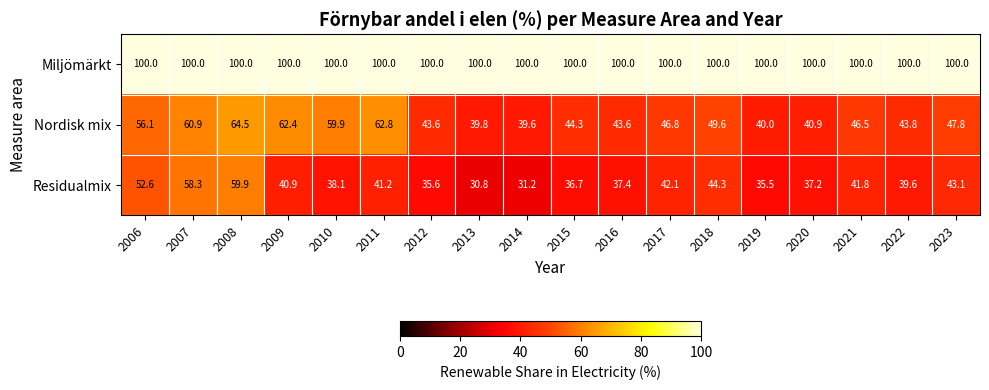

The value of Residualmix at 2012 is 21.2. True or false?

False